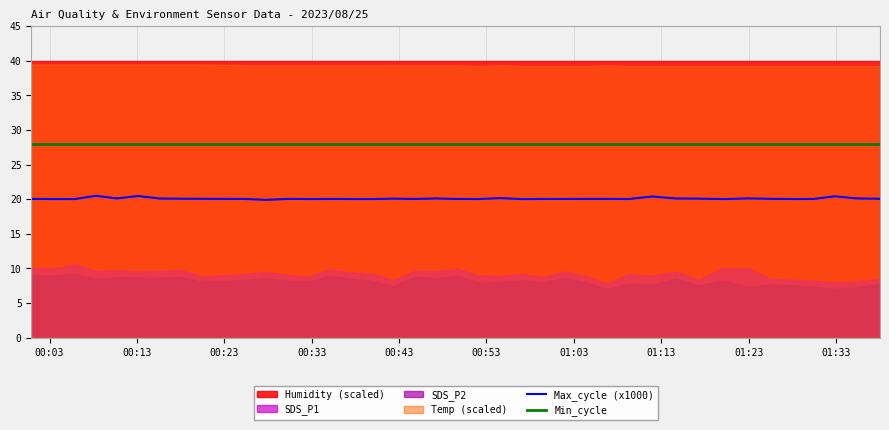

What is the maximum value for Max_cycle (x1000)?

20.5